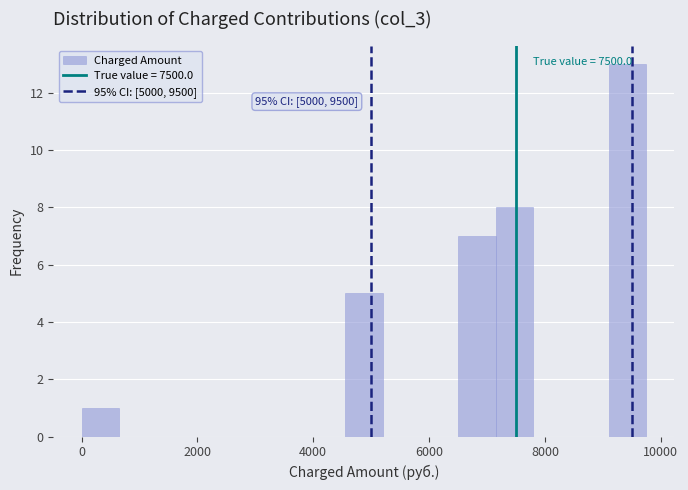

Around what value on the x-axis is the tallest bar? Give the approximate position of its centre, as read against the axis.

9400